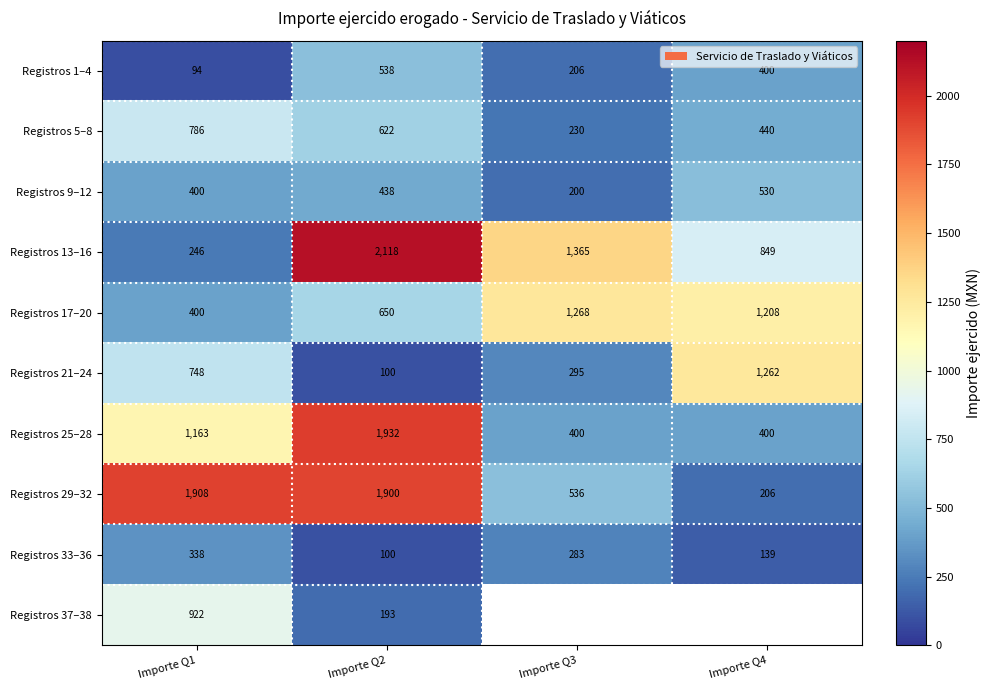

What is the average value of the Registros 17–20 series?

882